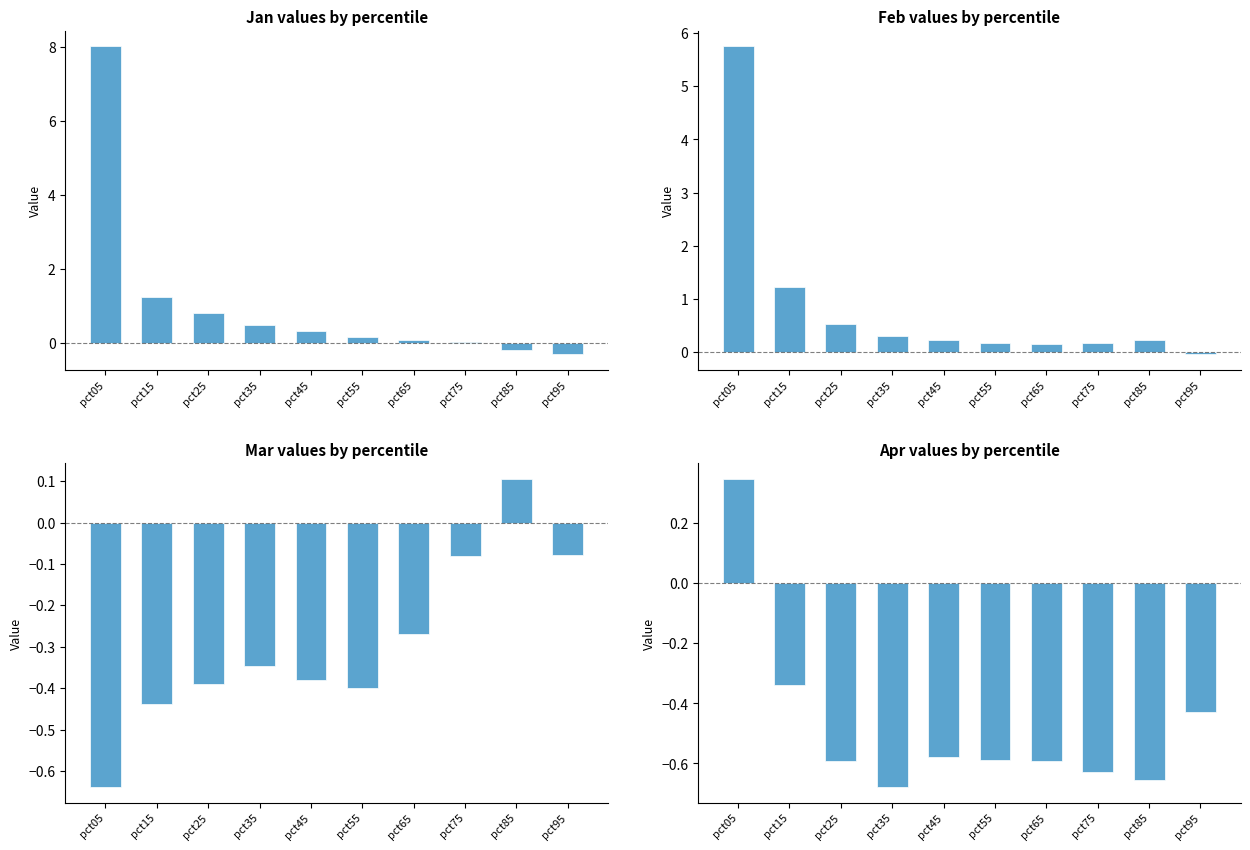

The value of Mar at pct05 is -0.2. True or false?

False